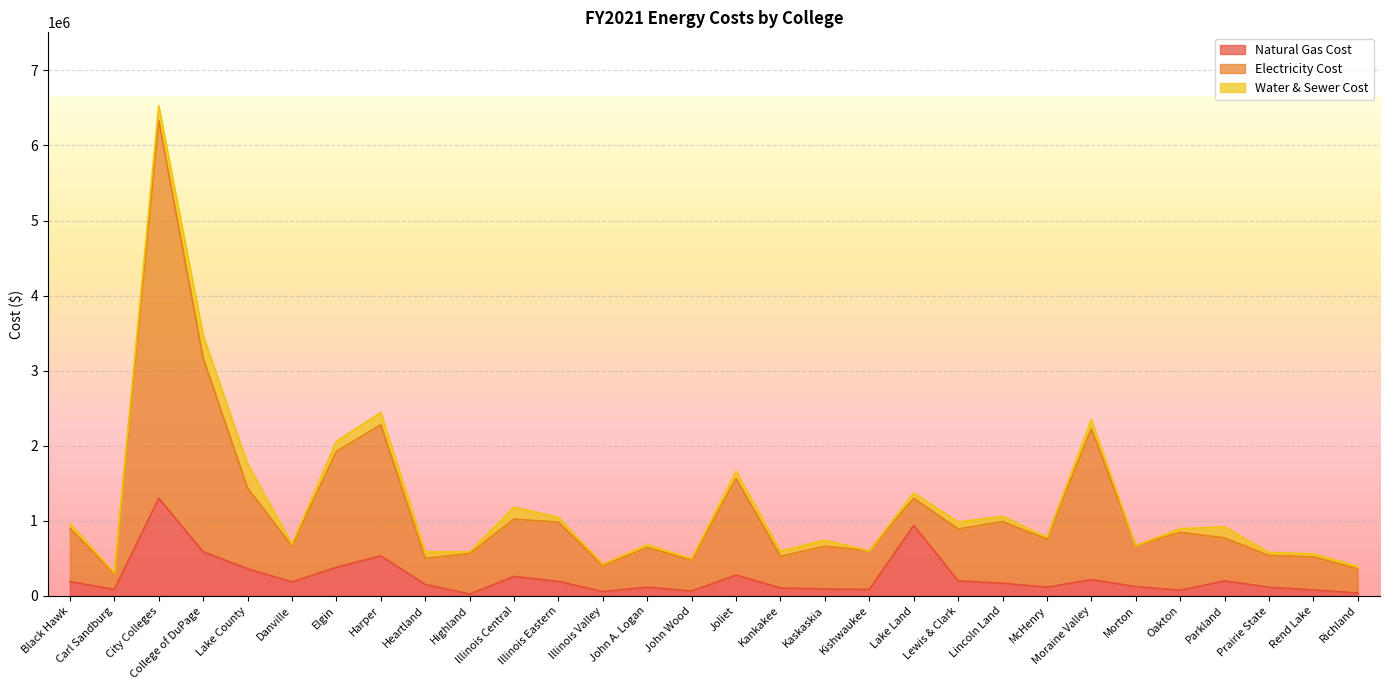

What is the highest value of the Natural Gas Cost series?

1299623.0